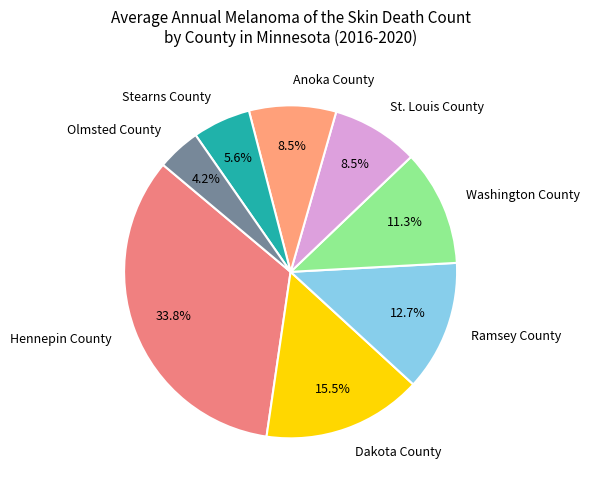

Does Washington County account for over 50% of the chart?

No